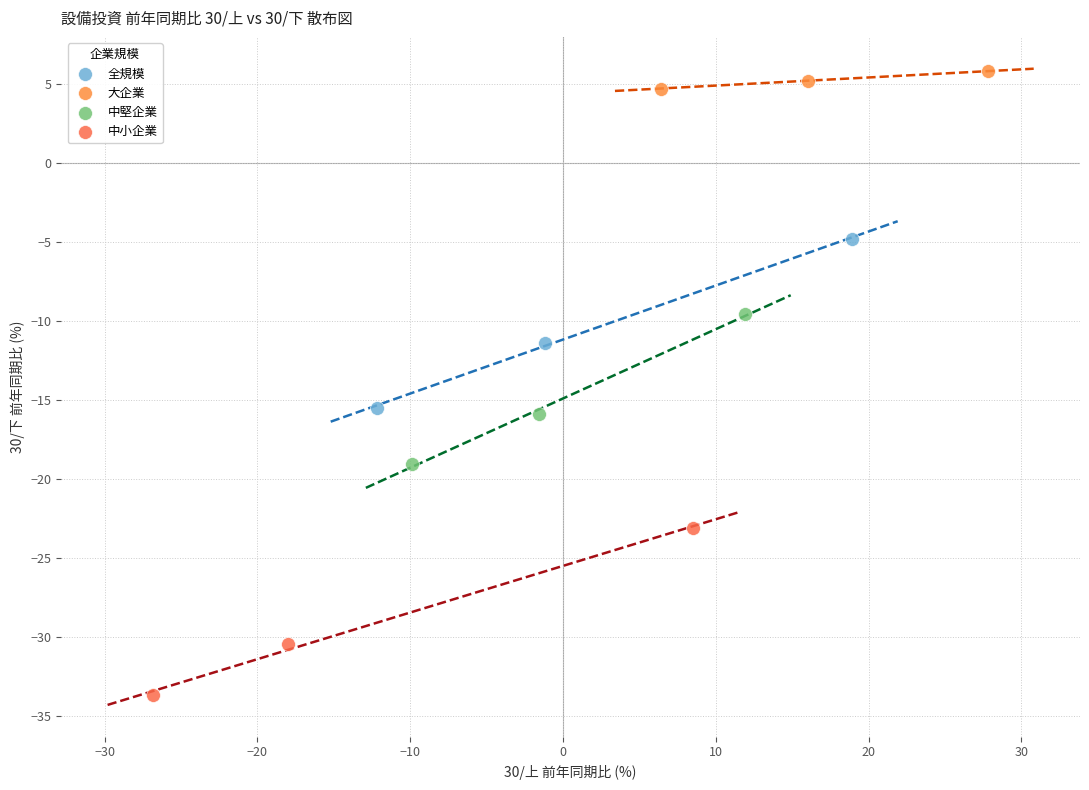

Which series reaches the minimum Y coordinate?

中小企業